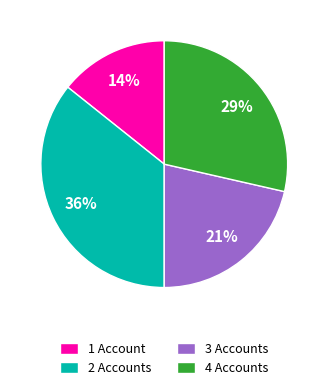

Does 3 Accounts represent more than half of the total?

No